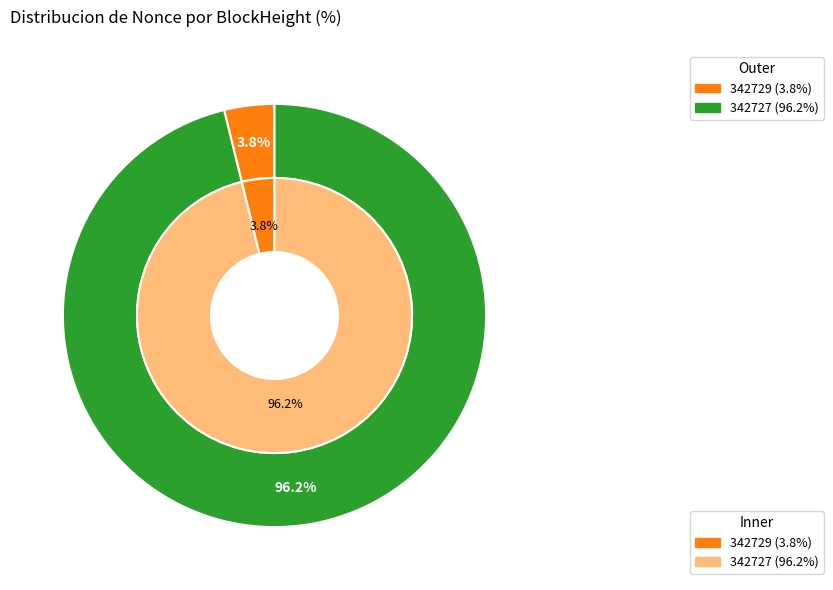

The 342729 slice represents 4% of the pie. True or false?

True